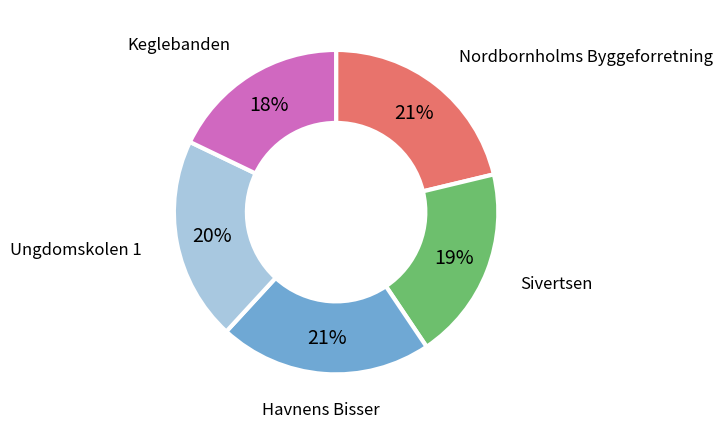

To the nearest percent, what is the difference between the largest and smallest slice percentages?

3%